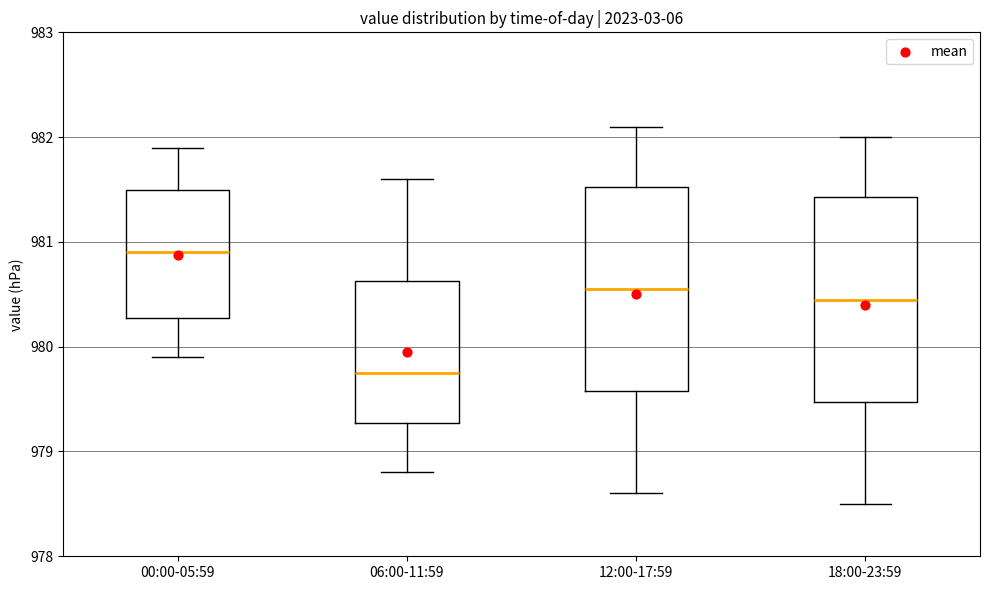

Reading left to right, read every box against the y-axis: the position of its median line, the range the box covers, and the ends of its whiskers. The values are not printed on the chart, so give them approximately, as read against the axis.

00:00-05:59: median 980.9, box 980.3 to 981.5, whiskers 979.9 to 981.9
06:00-11:59: median 979.8, box 979.3 to 980.6, whiskers 978.8 to 981.6
12:00-17:59: median 980.6, box 979.6 to 981.5, whiskers 978.6 to 982.1
18:00-23:59: median 980.5, box 979.5 to 981.4, whiskers 978.5 to 982.0